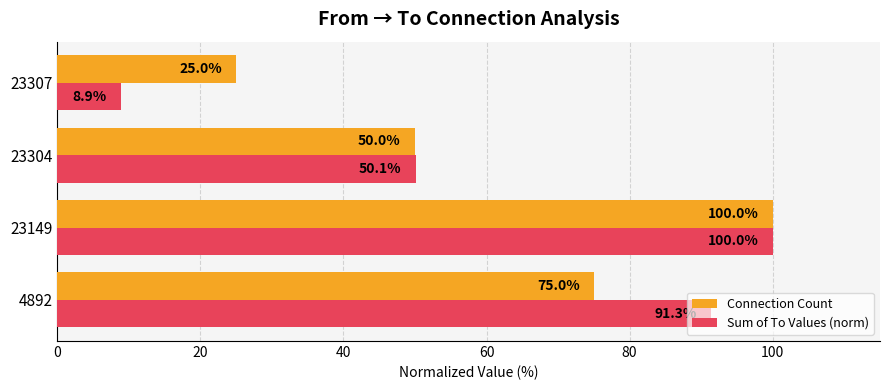

Which series changed the most between 4892 and 23149?

Connection Count